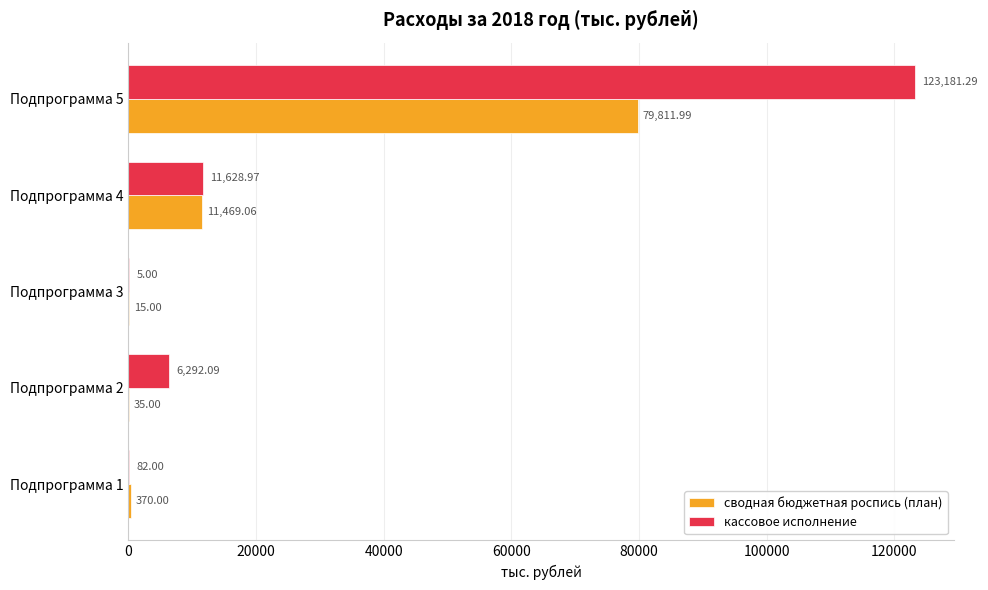

Which series changed the most between Подпрограмма 2 and Подпрограмма 4?

сводная бюджетная роспись (план)